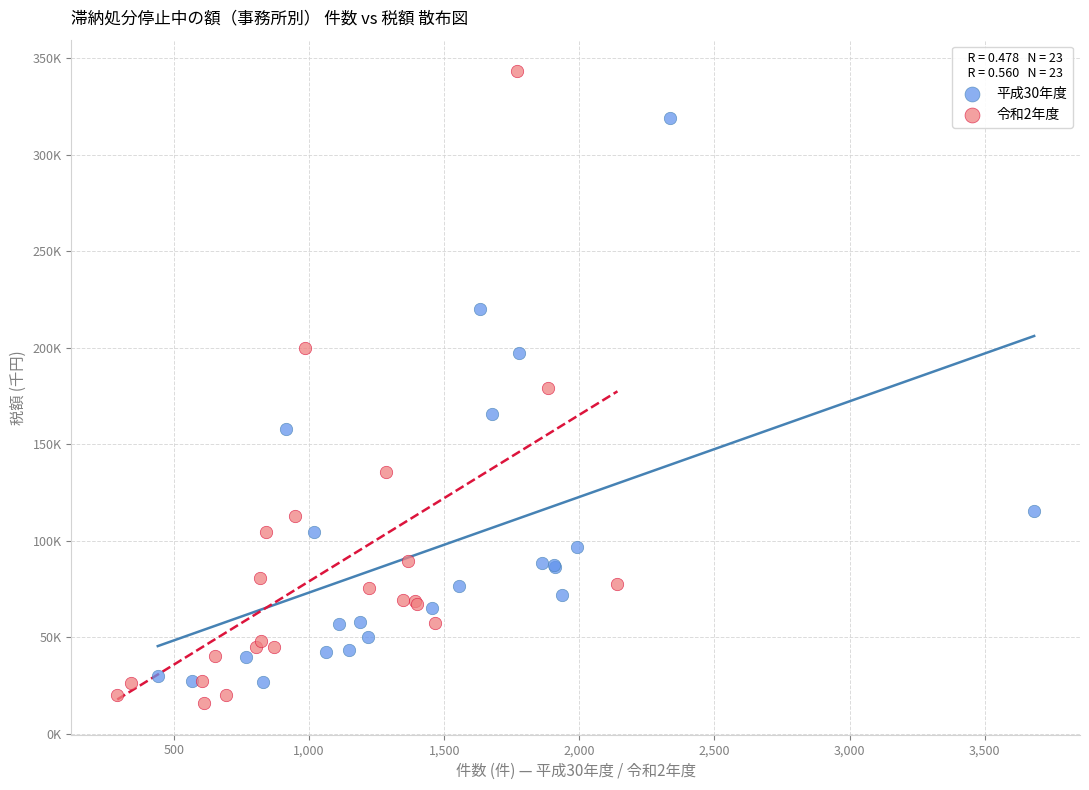

Which series reaches the maximum Y coordinate?

令和2年度